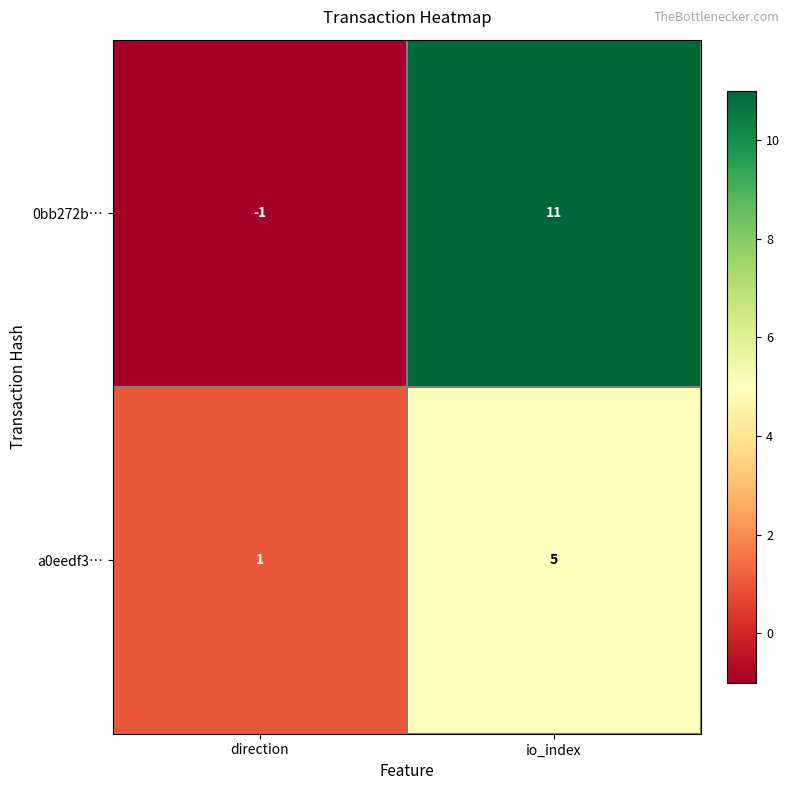

Which series has the widest spread of values?

0bb272b…